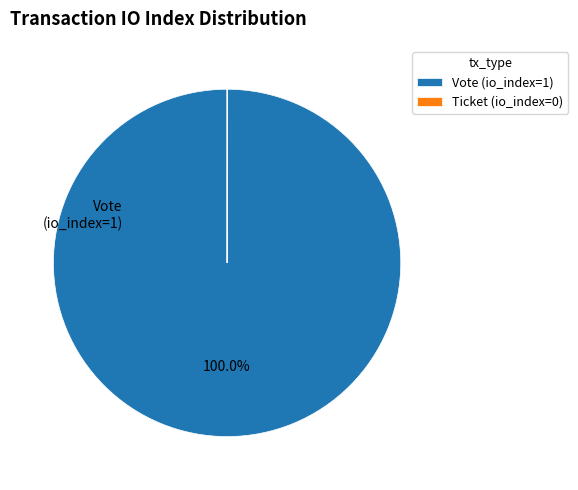

What is the largest slice in the pie chart?

Vote (io_index=1)